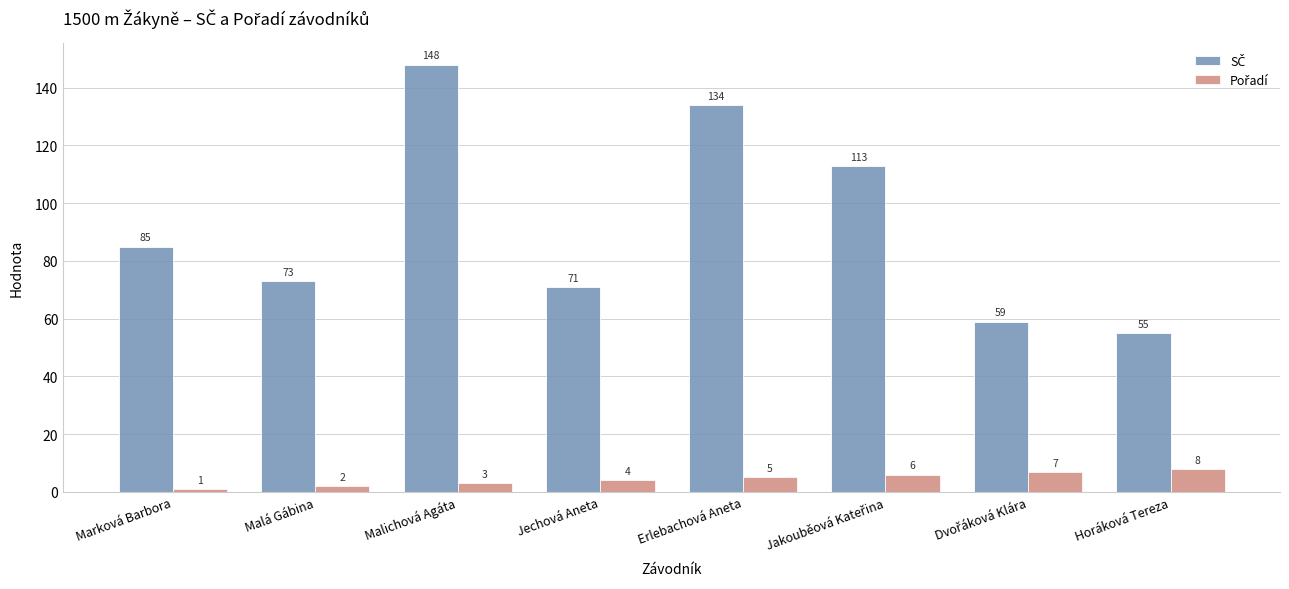

At which category is the sum across all series the highest?

Malichová Agáta